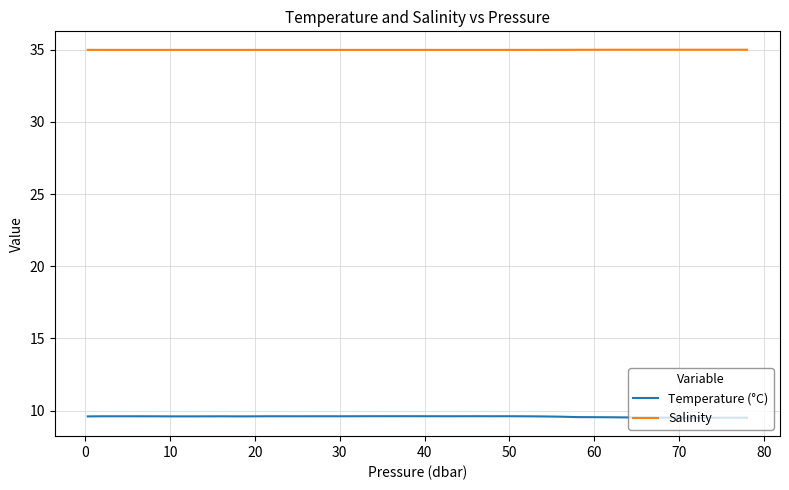

List the series in order of their overall mean, highest first.

Salinity, Temperature (°C)